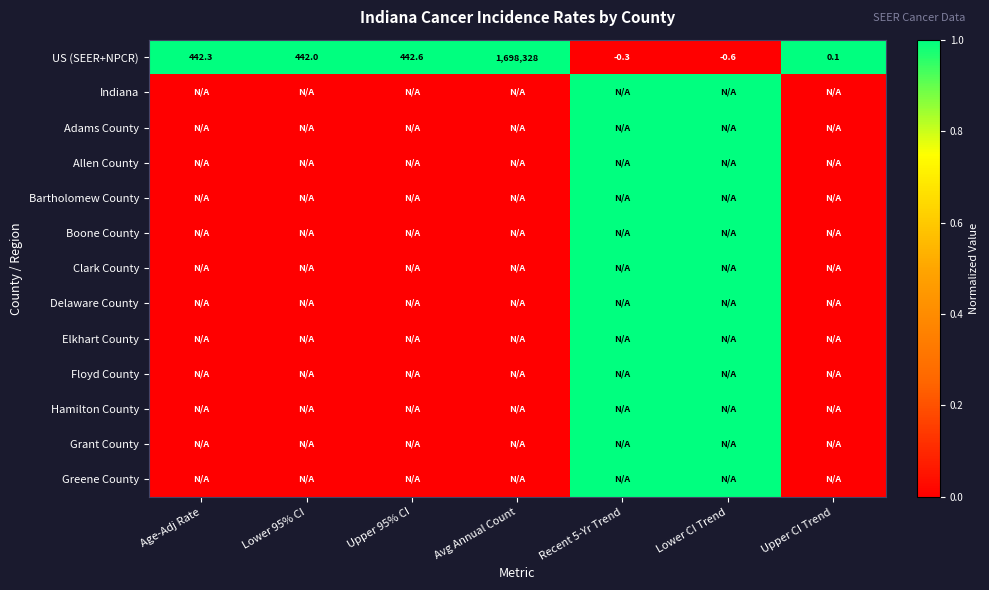

What is the highest value of the US (SEER+NPCR) series?

1698328.0